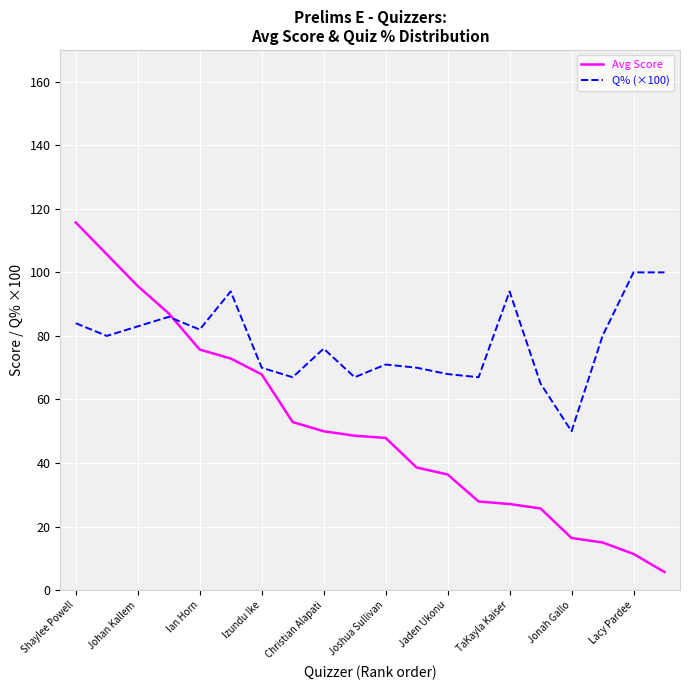

Which series has the widest spread of values?

Avg Score